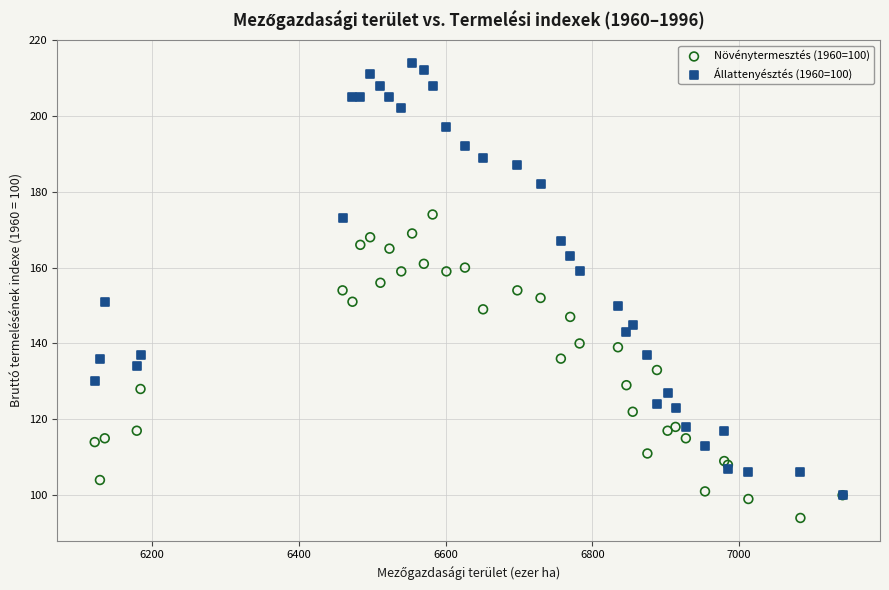

Which series reaches the minimum Y coordinate?

Növénytermesztés (1960=100)